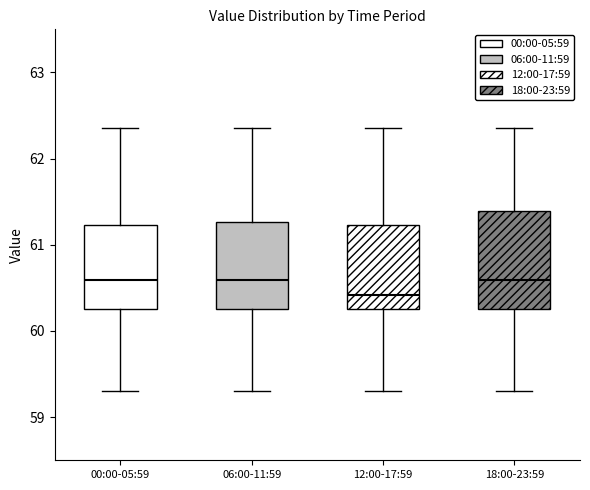

Reading left to right, read every box against the y-axis: the position of its median line, the range the box covers, and the ends of its whiskers. The values are not printed on the chart, so give them approximately, as read against the axis.

00:00-05:59: median 60.6, box 60.3 to 61.2, whiskers 59.3 to 62.4
06:00-11:59: median 60.6, box 60.3 to 61.3, whiskers 59.3 to 62.4
12:00-17:59: median 60.4, box 60.3 to 61.2, whiskers 59.3 to 62.4
18:00-23:59: median 60.6, box 60.3 to 61.4, whiskers 59.3 to 62.4